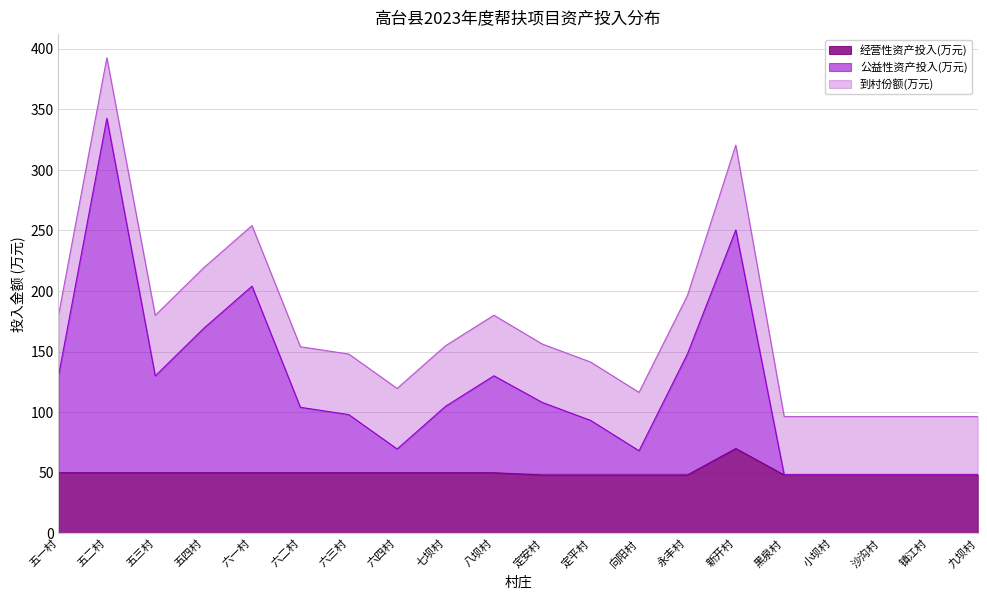

True or false: 经营性资产投入(万元) and 公益性资产投入(万元) intersect in this chart.

False